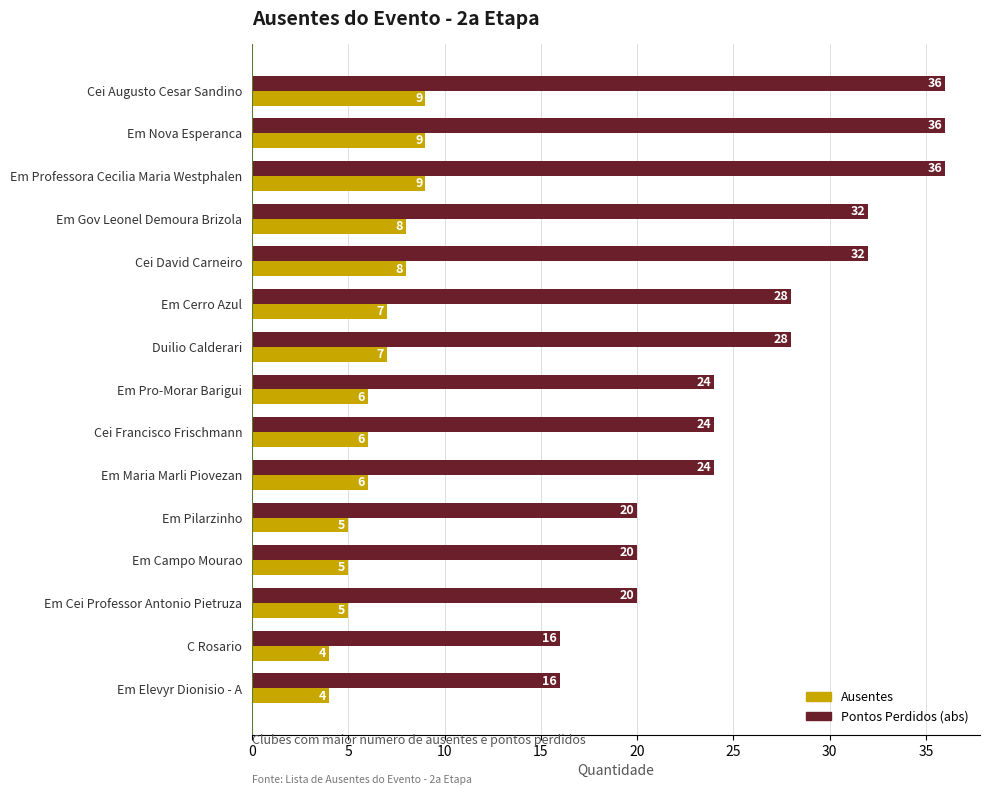

Is it true that Ausentes equals 6 at Cei Francisco Frischmann?

True